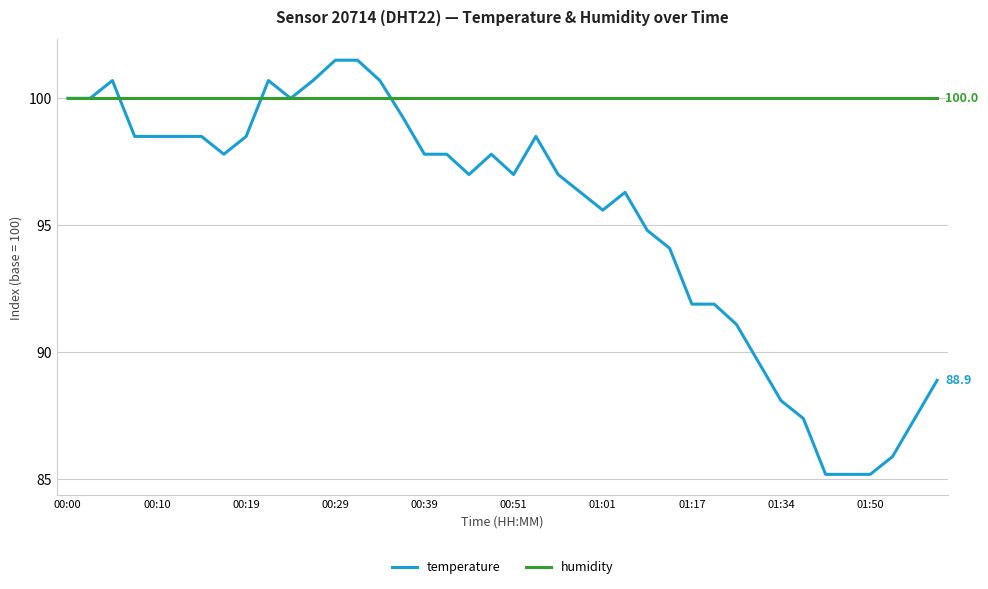

Rank the series by their maximum value, from highest to lowest.

temperature, humidity